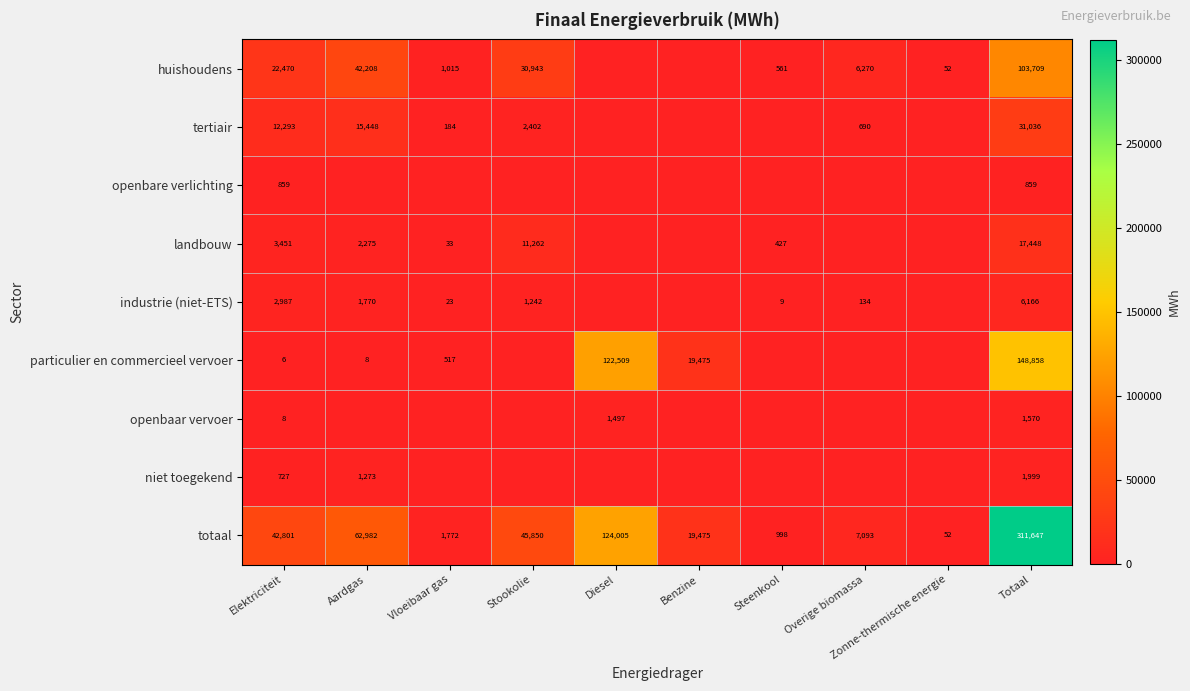

Is it true that particulier en commercieel vervoer equals 19475 at Benzine?

True